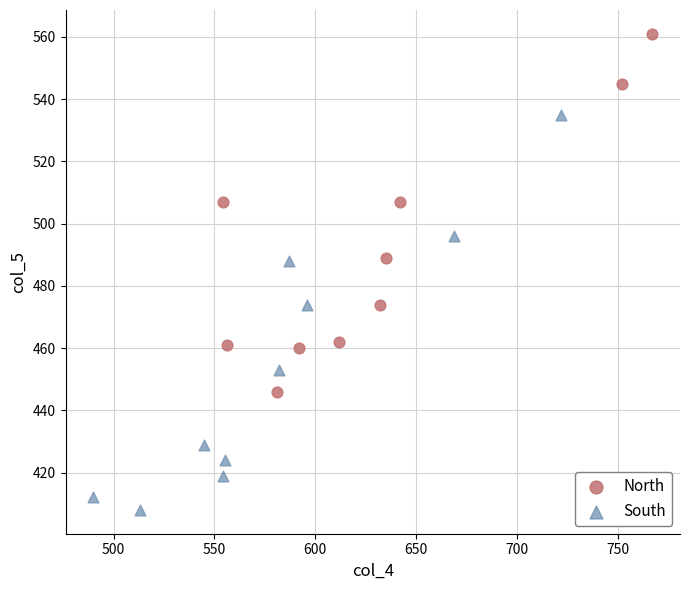

Which series contains the lowest Y value?

South